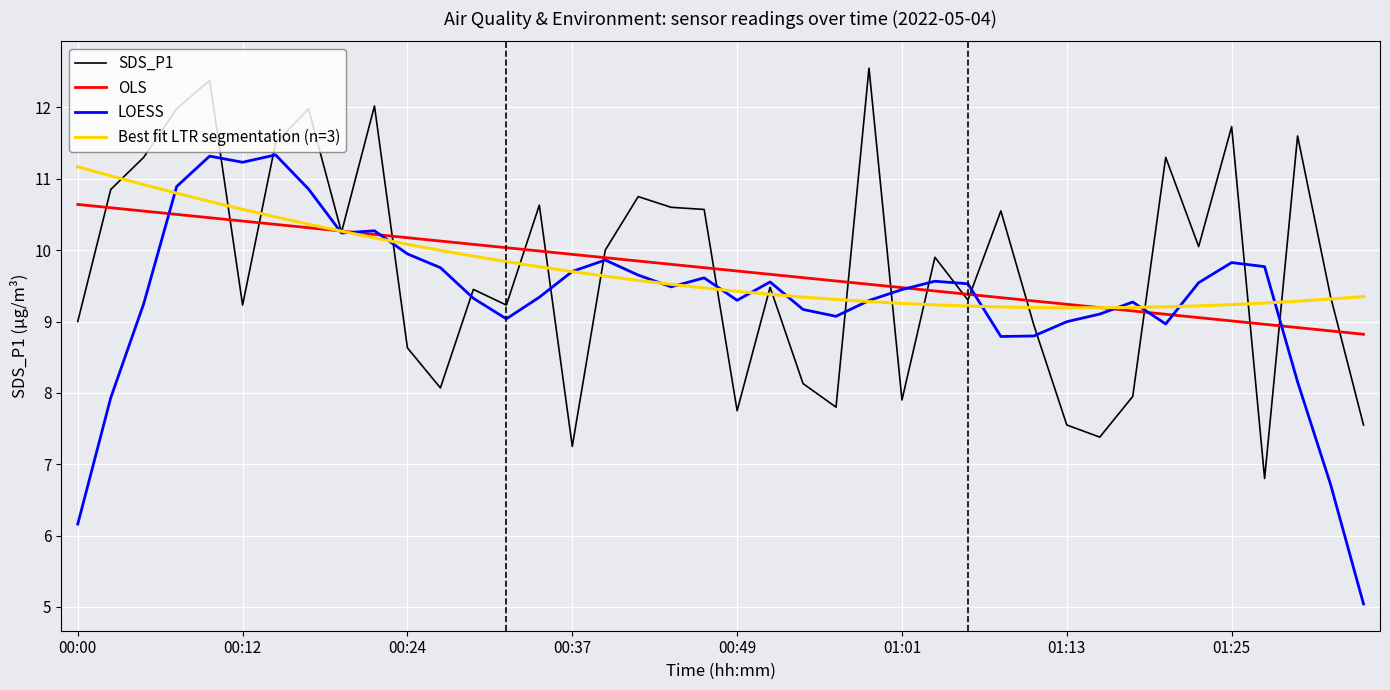

What is the difference between the maximum and second lowest values in the OLS series?

1.8